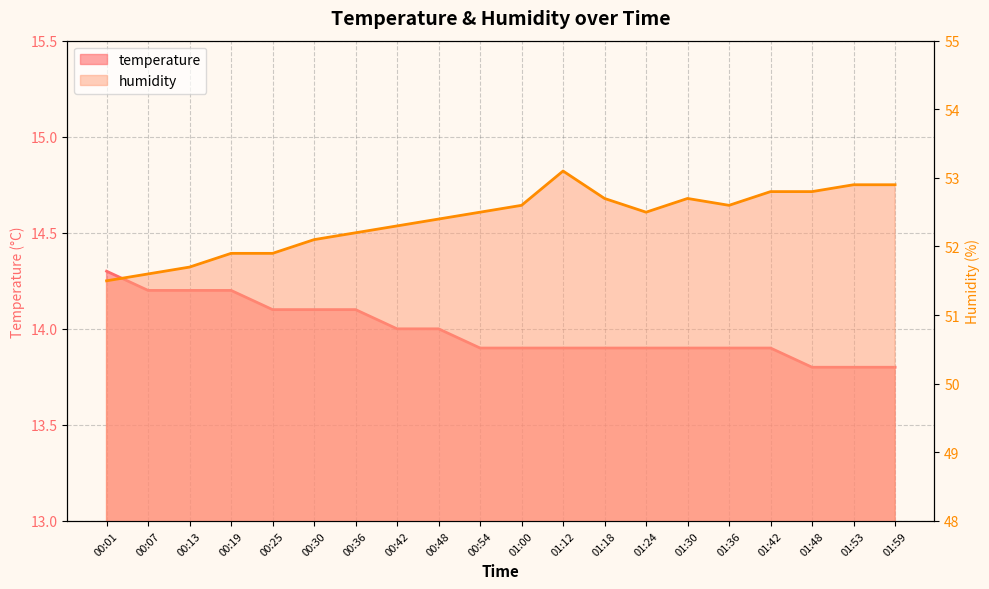

True or false: temperature has more than 2 points higher than both neighbors.

False